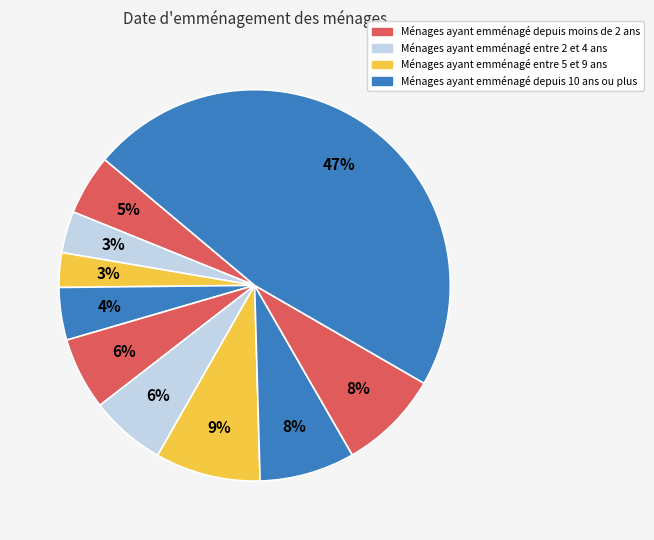

Is there a majority slice in this chart?

No